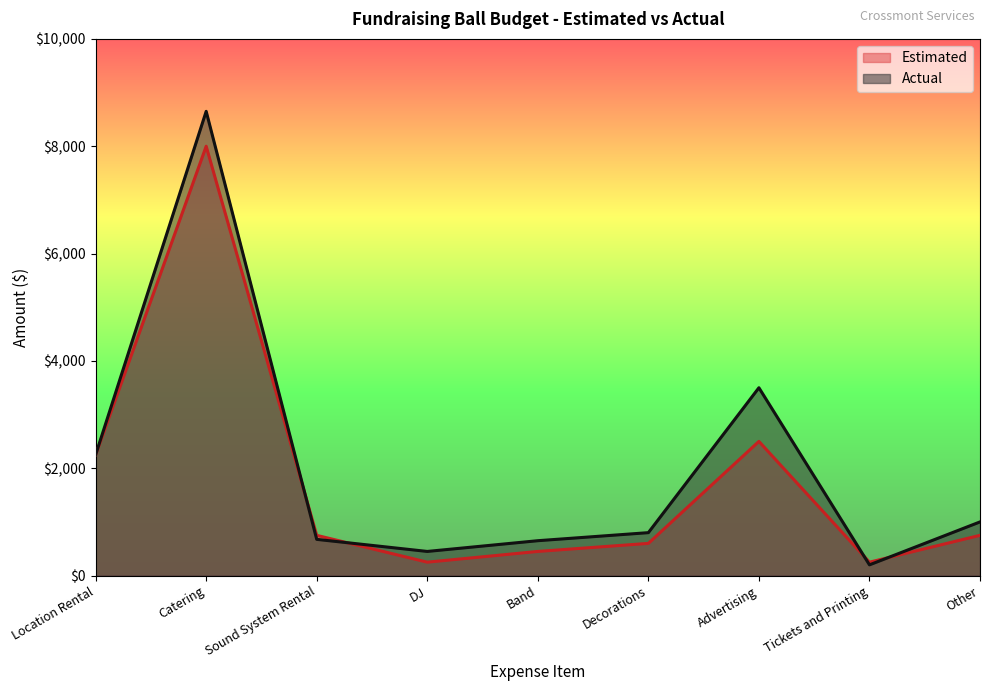

Between DJ and Tickets and Printing, which is larger?

DJ